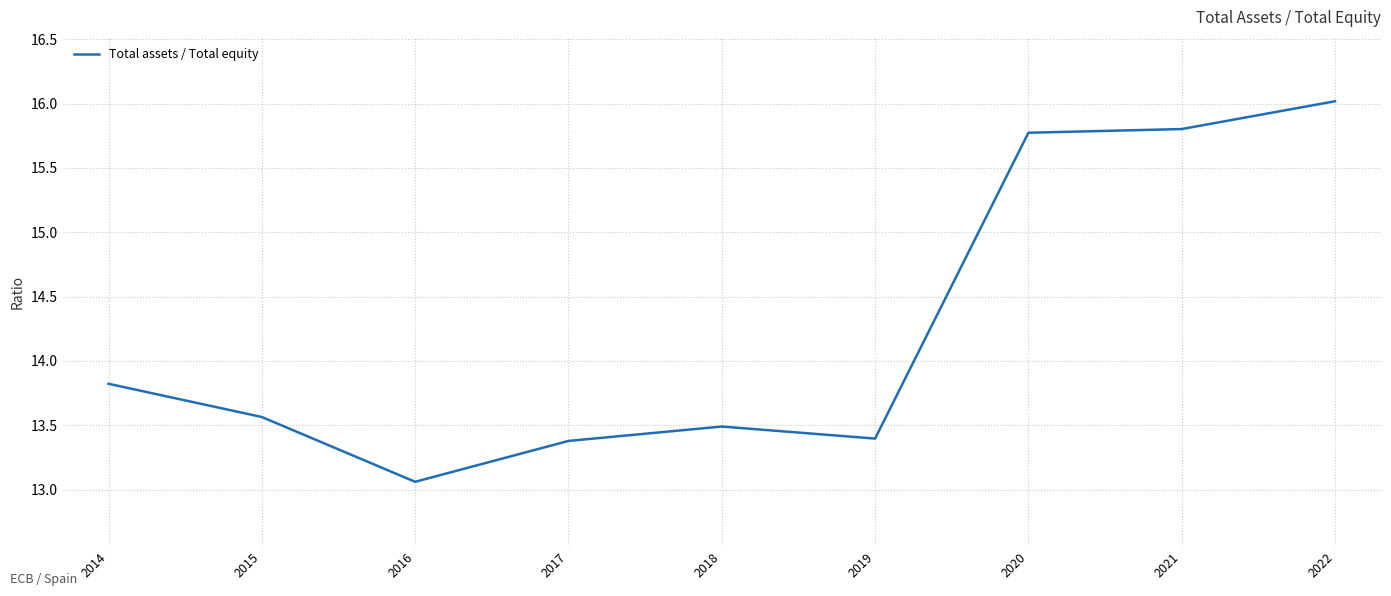

Reading right to left, list all the values displayed in this chart.

2022=16.0	2021=15.8	2020=15.8	2019=13.4	2018=13.5	2017=13.4	2016=13.1	2015=13.6	2014=13.8